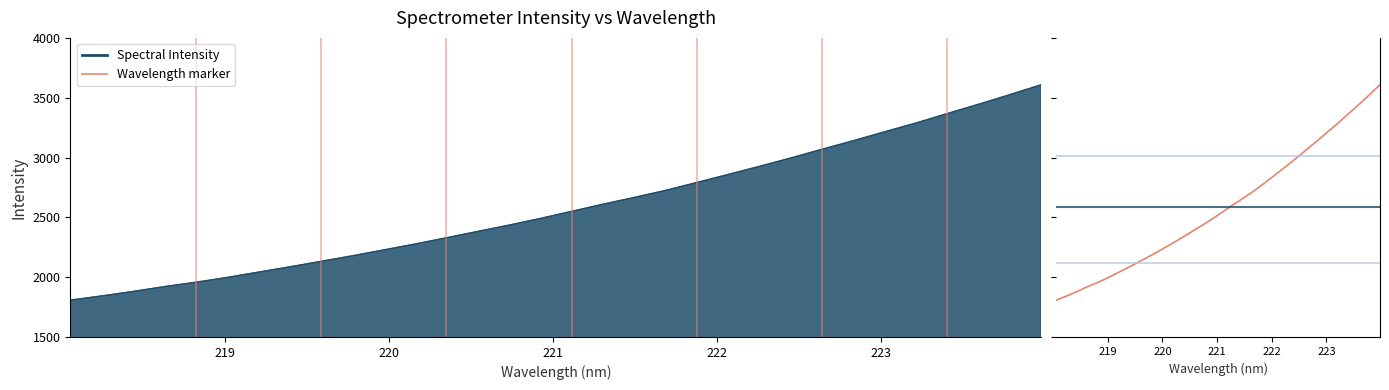

What is the difference between the values at 220.7354 and 221.8812?

356.6